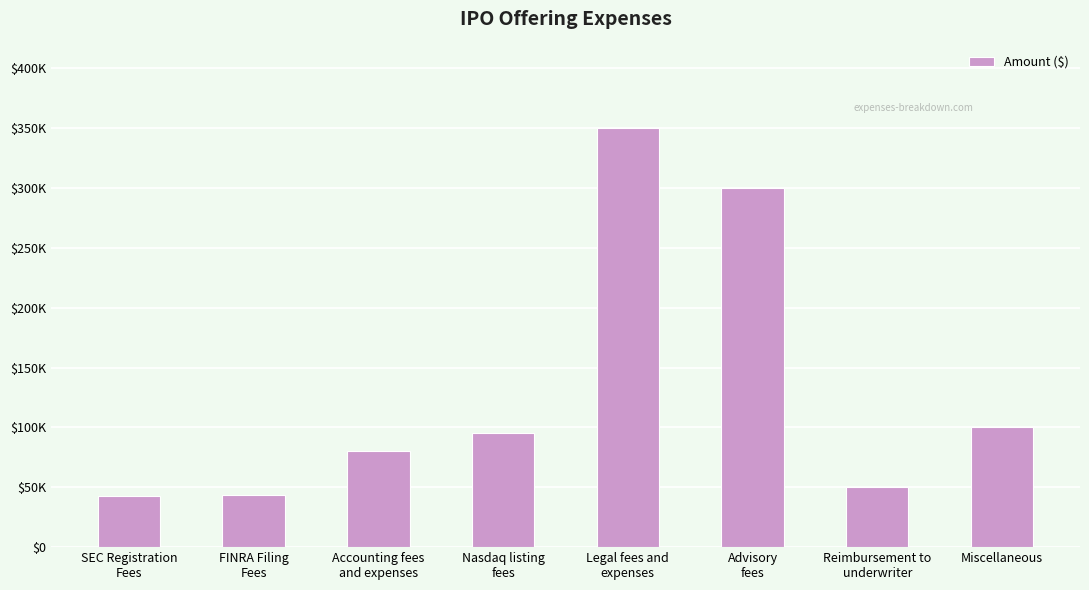

How many bars are there in total?

8